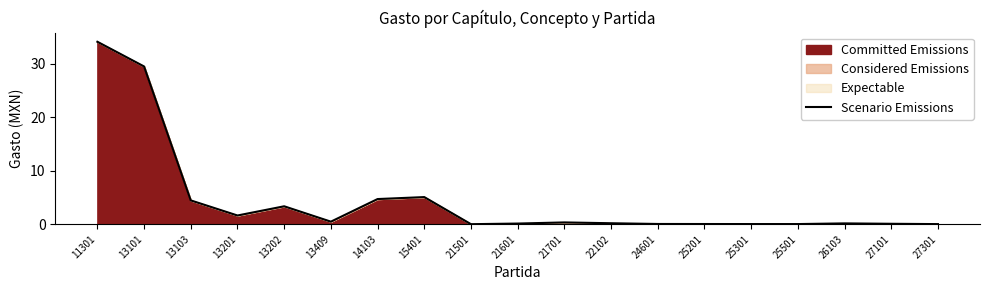

Where is the first local maximum?

13202